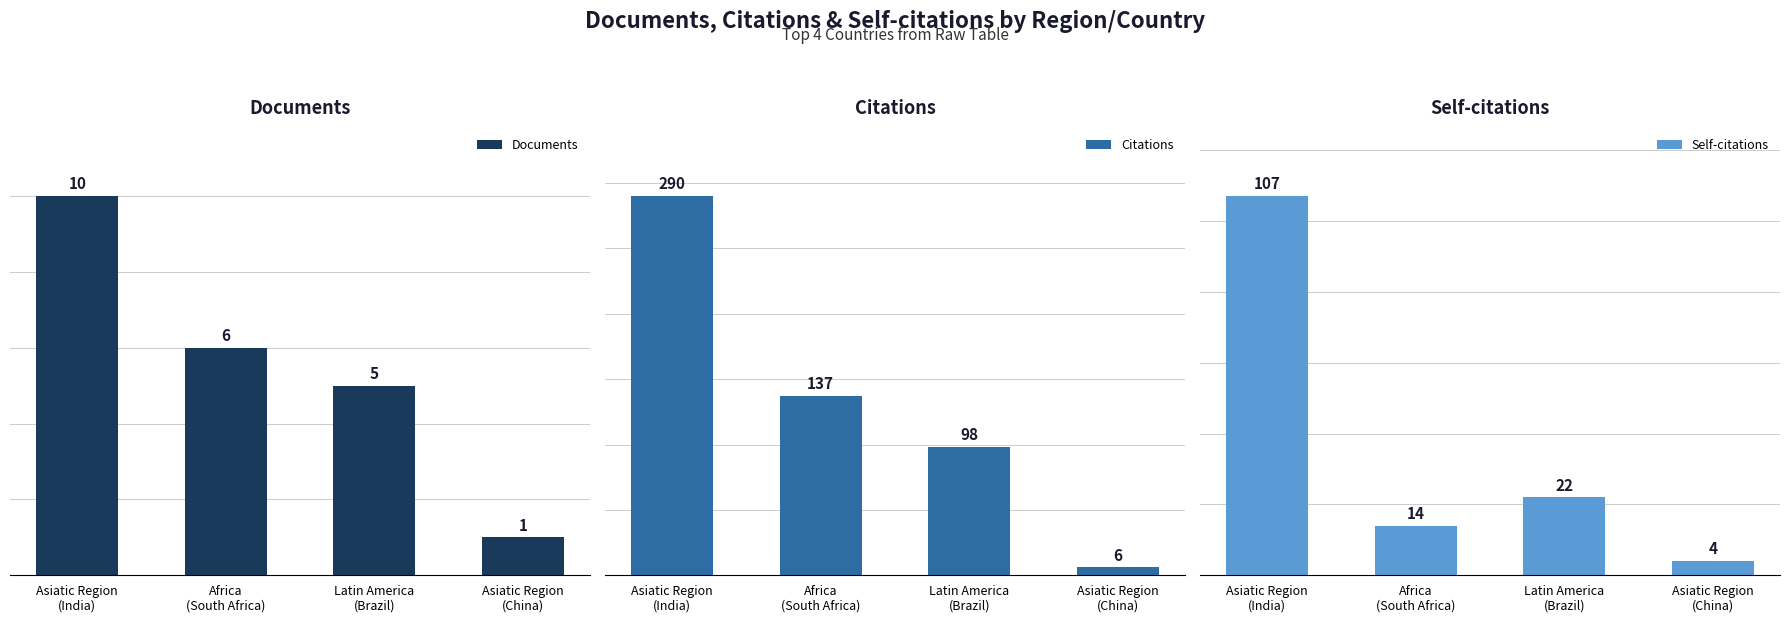

Is it true that Citations equals 114 at Asiatic Region
(India)?

False